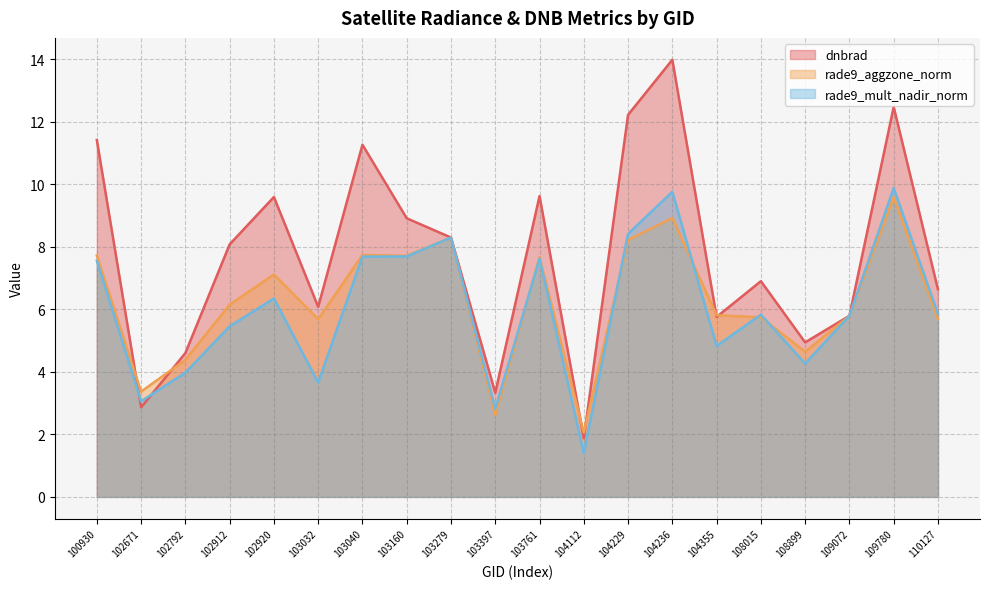

Reading left to right, what are all the values shown in this chart?

dnbrad: 100930=11.4	102671=2.9	102792=4.6	102912=8.1	102920=9.6	103032=6.1	103040=11.3	103160=8.9	103279=8.3	103397=3.3	103761=9.6	104112=1.9	104229=12.2	104236=14.0	104355=5.8	108015=6.9	108899=4.9	109072=5.8	109780=12.5	110127=6.6
rade9_aggzone_norm: 100930=7.7	102671=3.4	102792=4.4	102912=6.1	102920=7.1	103032=5.7	103040=7.7	103160=7.7	103279=8.3	103397=2.6	103761=7.7	104112=2.1	104229=8.2	104236=8.9	104355=5.8	108015=5.7	108899=4.6	109072=5.8	109780=9.6	110127=5.7
rade9_mult_nadir_norm: 100930=7.6	102671=3.1	102792=4.0	102912=5.5	102920=6.3	103032=3.7	103040=7.7	103160=7.7	103279=8.3	103397=2.8	103761=7.6	104112=1.4	104229=8.4	104236=9.8	104355=4.8	108015=5.8	108899=4.3	109072=5.8	109780=9.9	110127=5.9